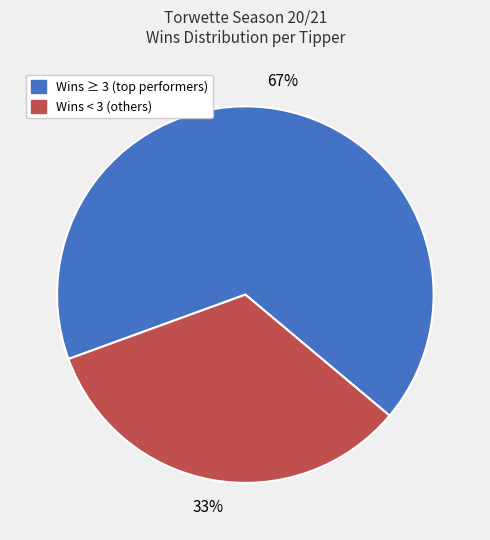

Is there any slice that represents more than half of the pie?

Yes